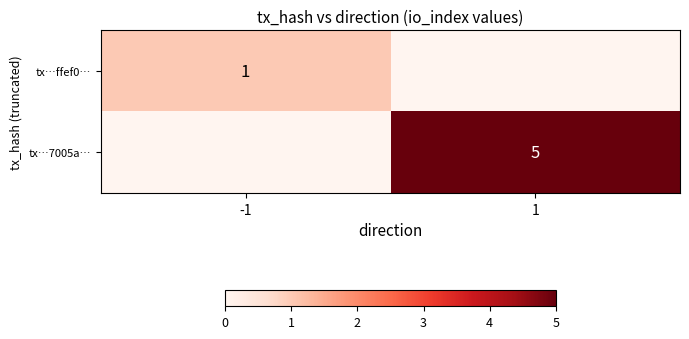

The tx…7005a… series shows 5 at 1. True or false?

True